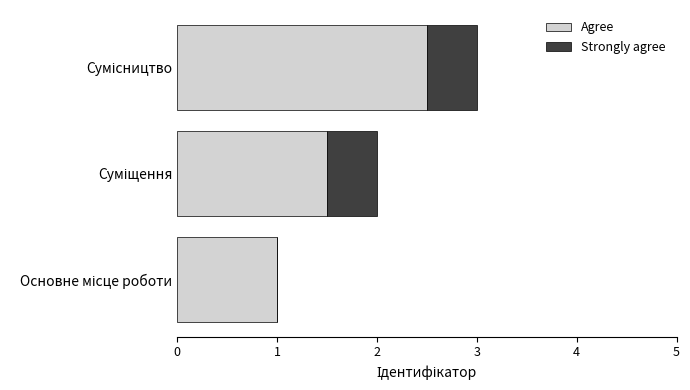

What are all the series names shown in the legend?

Agree, Strongly agree